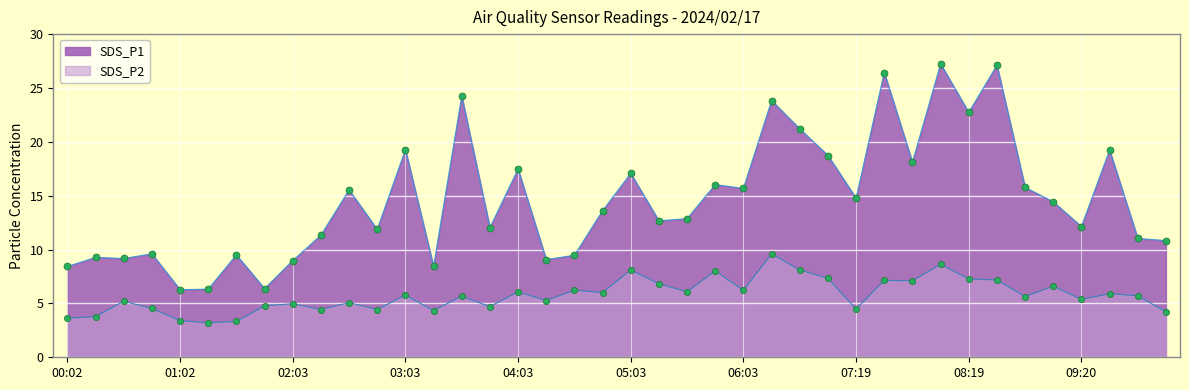

Which series has the largest total across all categories?

SDS_P1